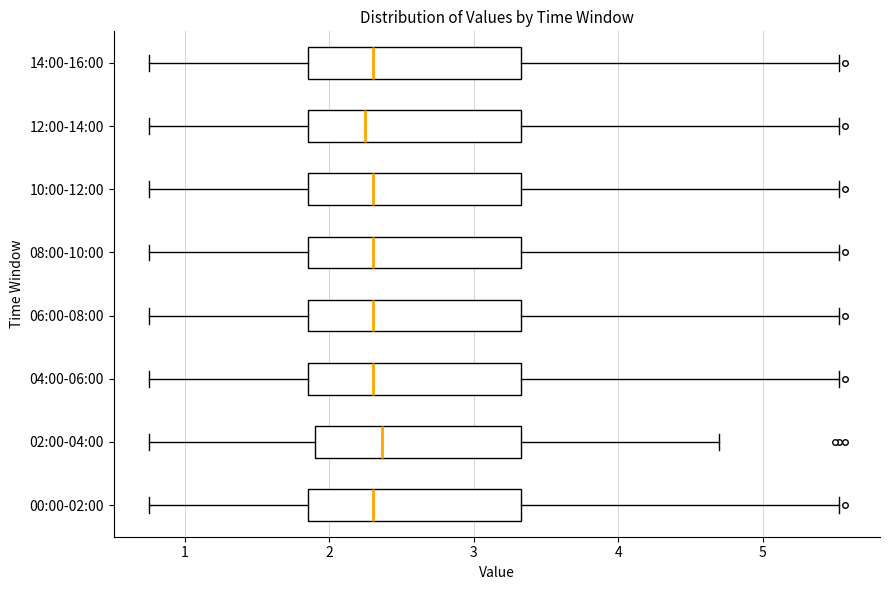

Reading bottom to top, transcribe this box plot: for each box, give where its median line is, the range the box spans, and where its two whiskers end, as read against the x-axis. The values are not printed on the chart, so give them approximately, as read against the axis.

00:00-02:00: median 2.3, box 1.9 to 3.3, whiskers 0.8 to 5.5
02:00-04:00: median 2.4, box 1.9 to 3.3, whiskers 0.8 to 4.7
04:00-06:00: median 2.3, box 1.9 to 3.3, whiskers 0.8 to 5.5
06:00-08:00: median 2.3, box 1.9 to 3.3, whiskers 0.8 to 5.5
08:00-10:00: median 2.3, box 1.9 to 3.3, whiskers 0.8 to 5.5
10:00-12:00: median 2.3, box 1.9 to 3.3, whiskers 0.8 to 5.5
12:00-14:00: median 2.3, box 1.9 to 3.3, whiskers 0.8 to 5.5
14:00-16:00: median 2.3, box 1.9 to 3.3, whiskers 0.8 to 5.5